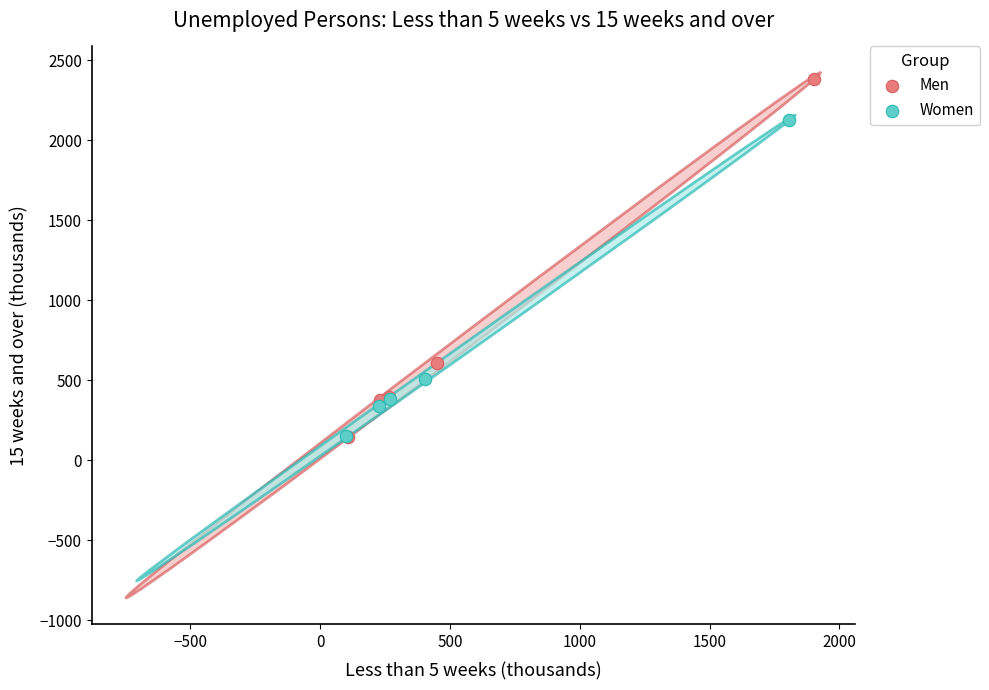

Which series contains the highest Y value?

Men